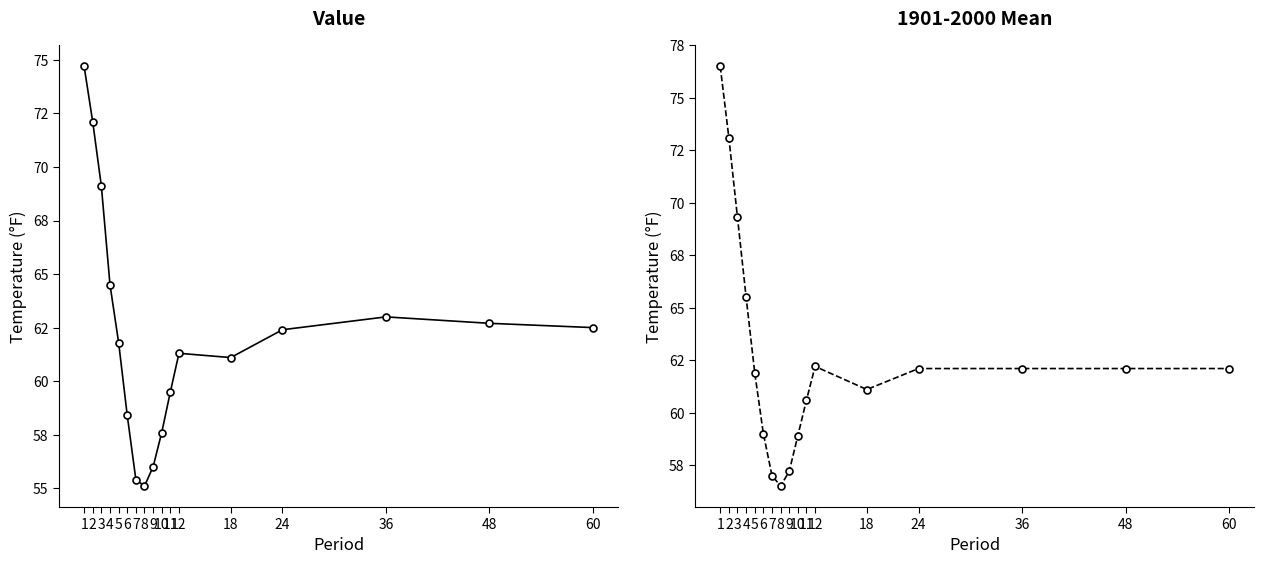

What is the difference between the 1901-2000 Mean values at 2 and 36?

11.0